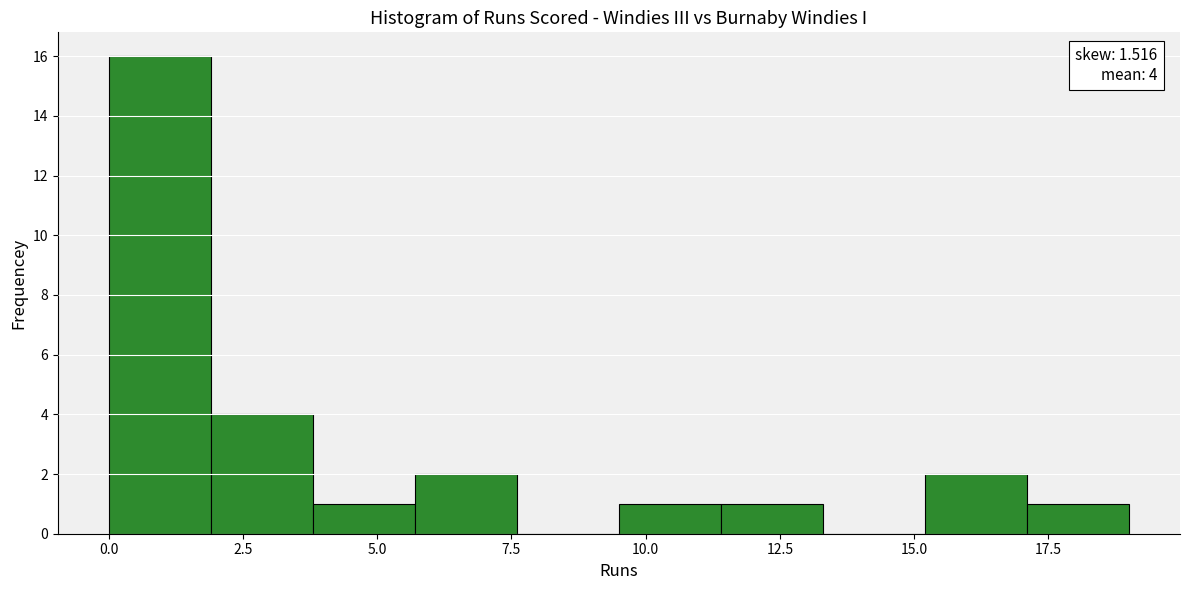

Read against the x-axis, roughly where is the centre of the tallest bar?

1.0